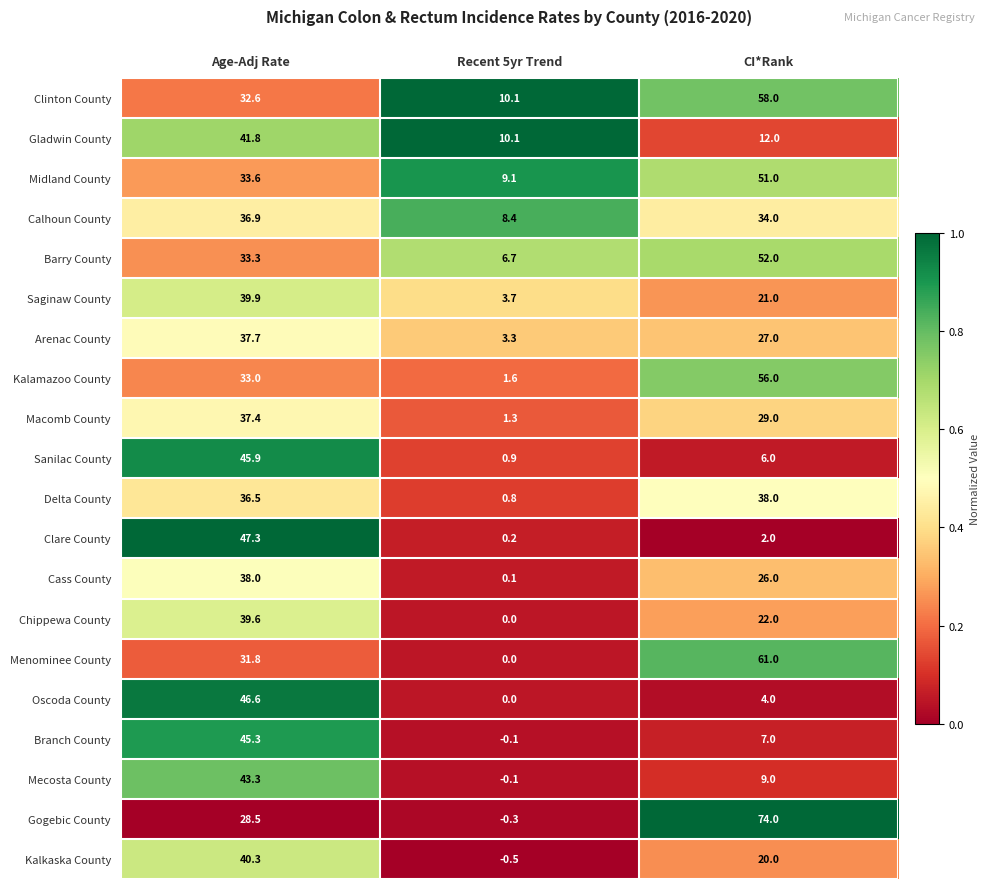

Which series changed the most between Recent 5yr Trend and CI*Rank?

Gogebic County